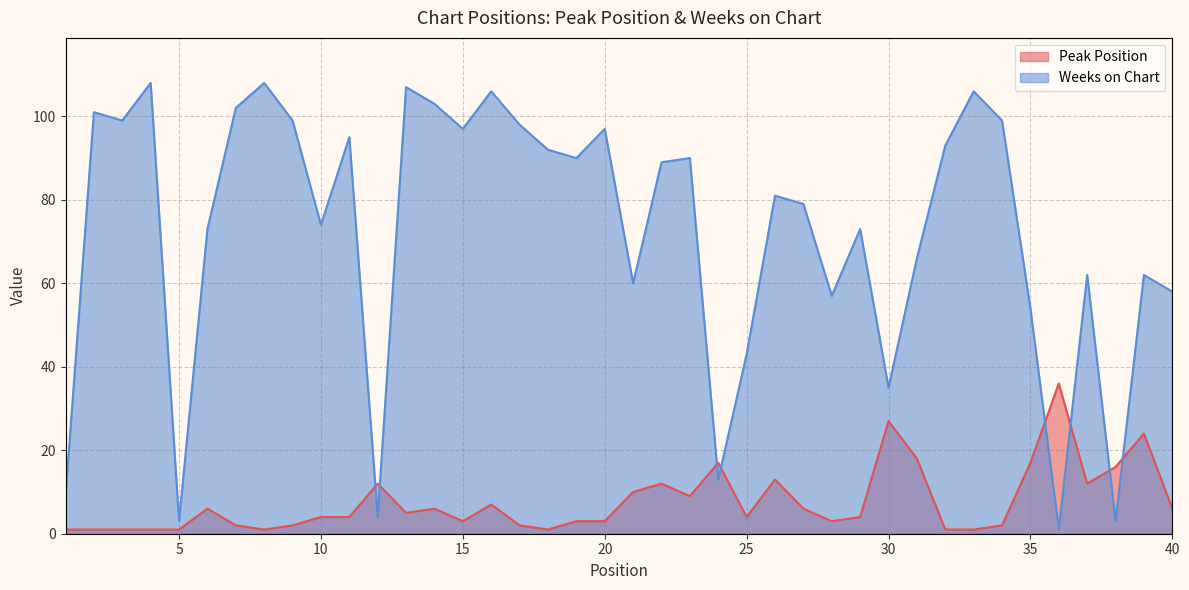

At which label does Weeks on Chart first exceed 89?

2